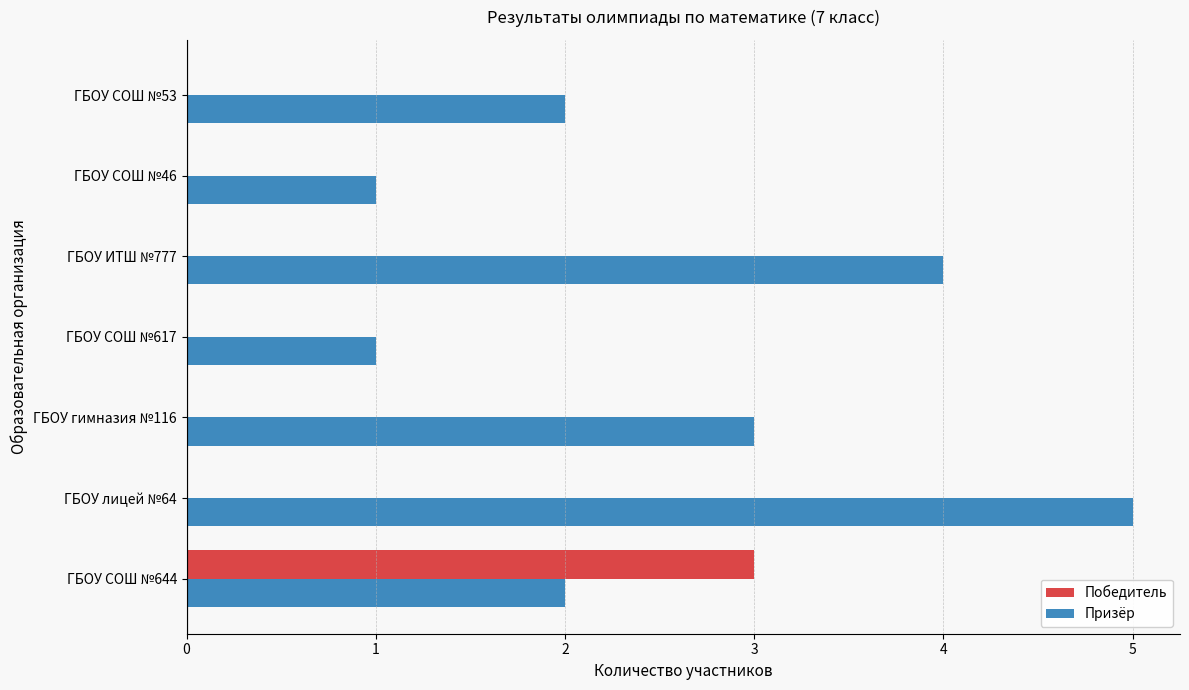

Is it true that Призёр equals 3 at ГБОУ гимназия №116?

True